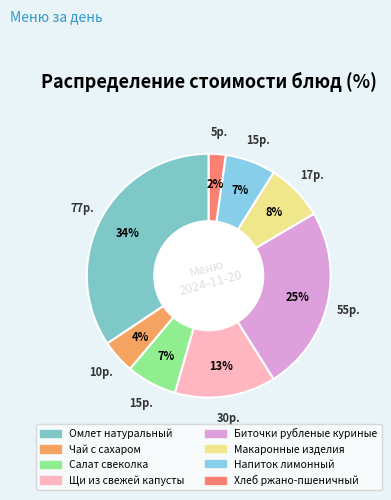

To the nearest percent, what percentage of the pie is Биточки рубленые куриные?

25%